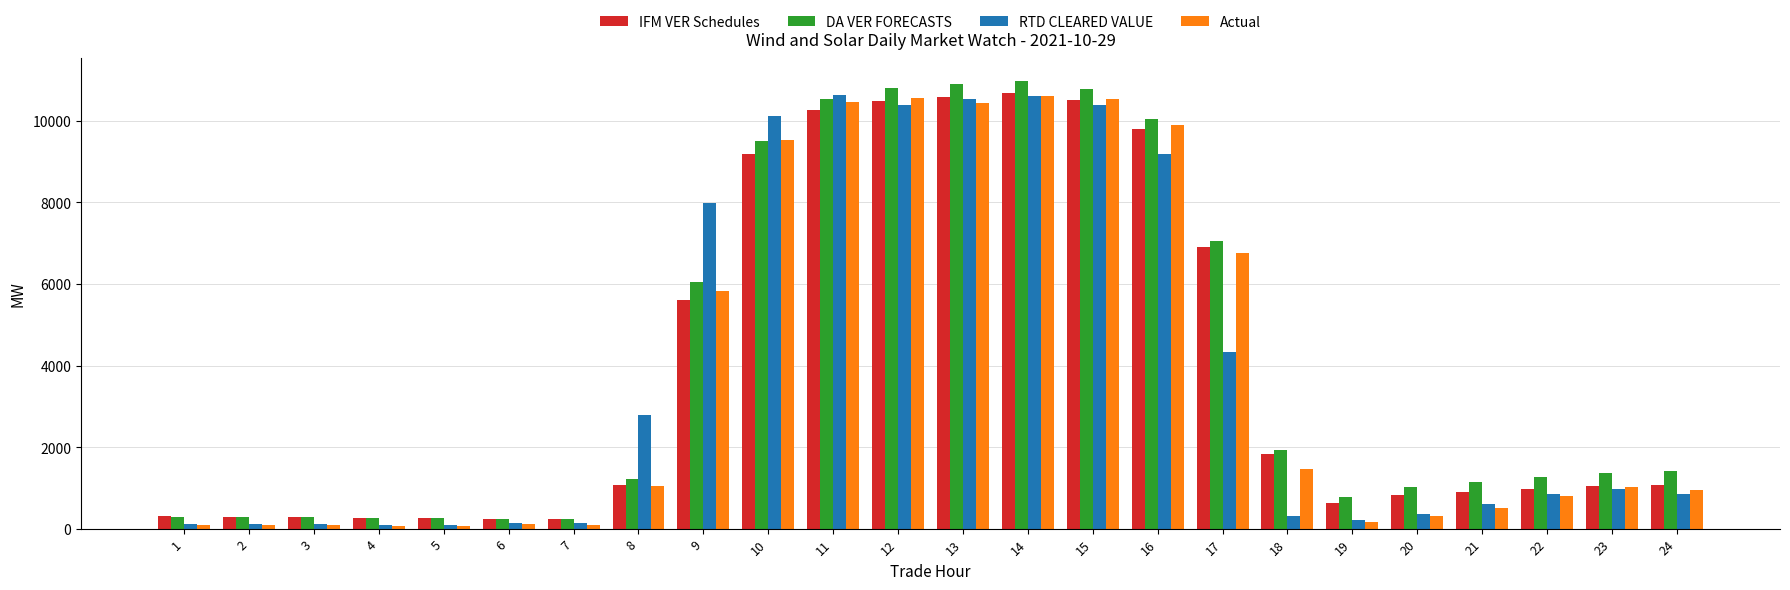

Which series has the largest total across all categories?

DA VER FORECASTS